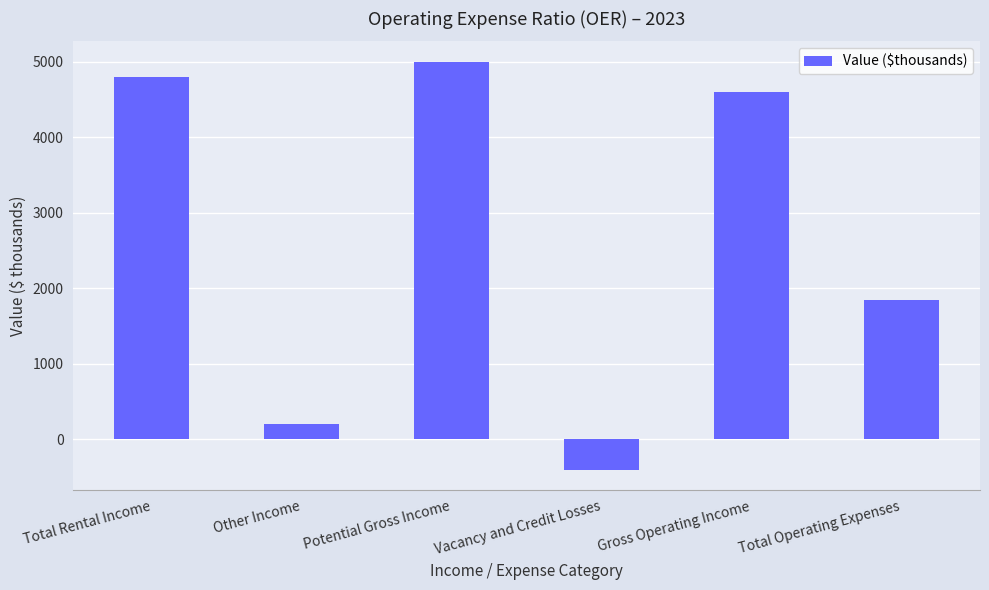

What is the ratio of the value at Total Operating Expenses to the value at Total Rental Income?

0.4